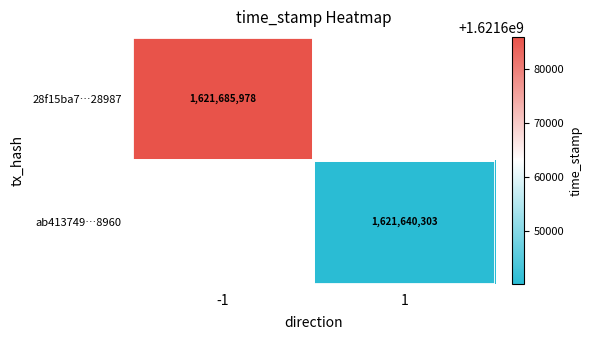

At how many categories does at least one series exceed 1621684127?

1